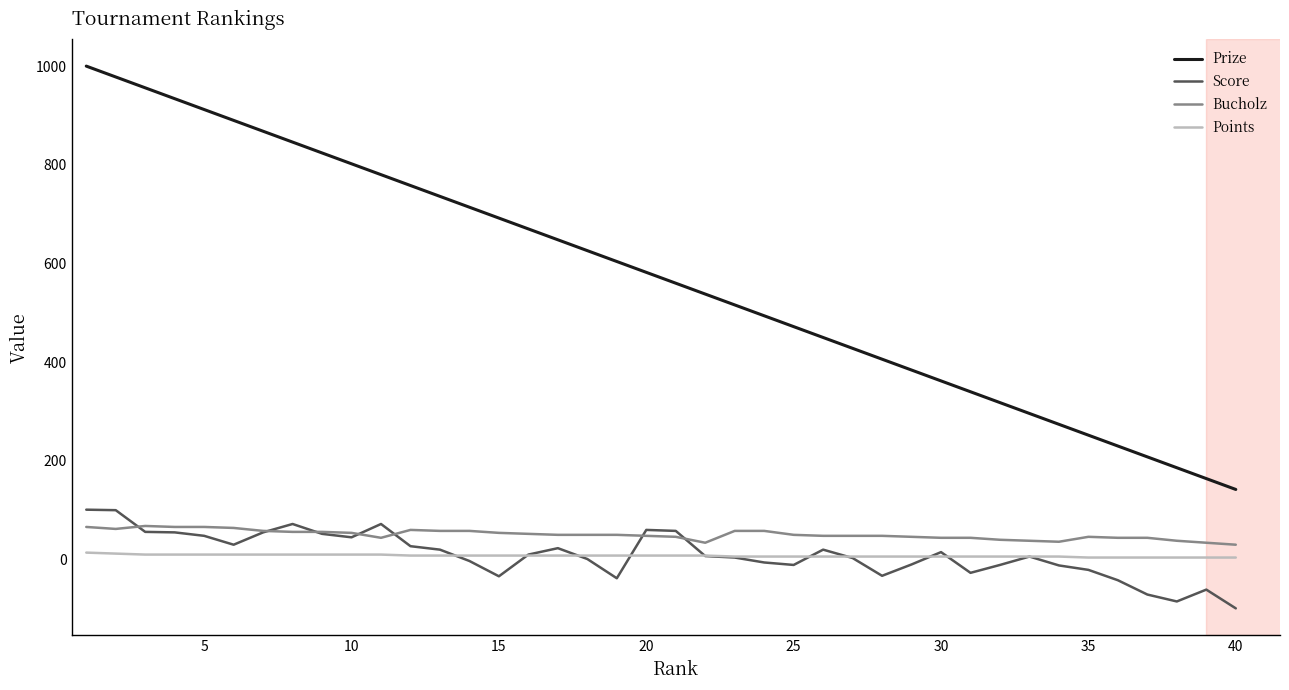

Which series has the largest total across all categories?

Prize